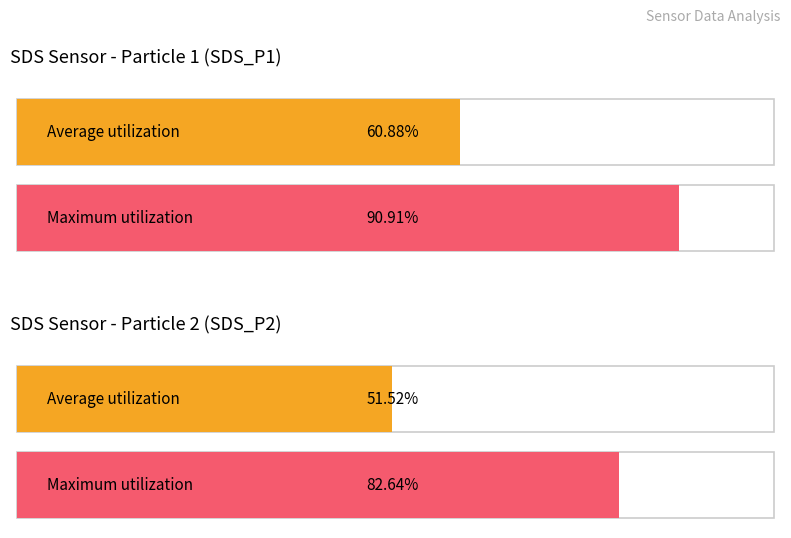

How many distinct data groups are displayed?

2